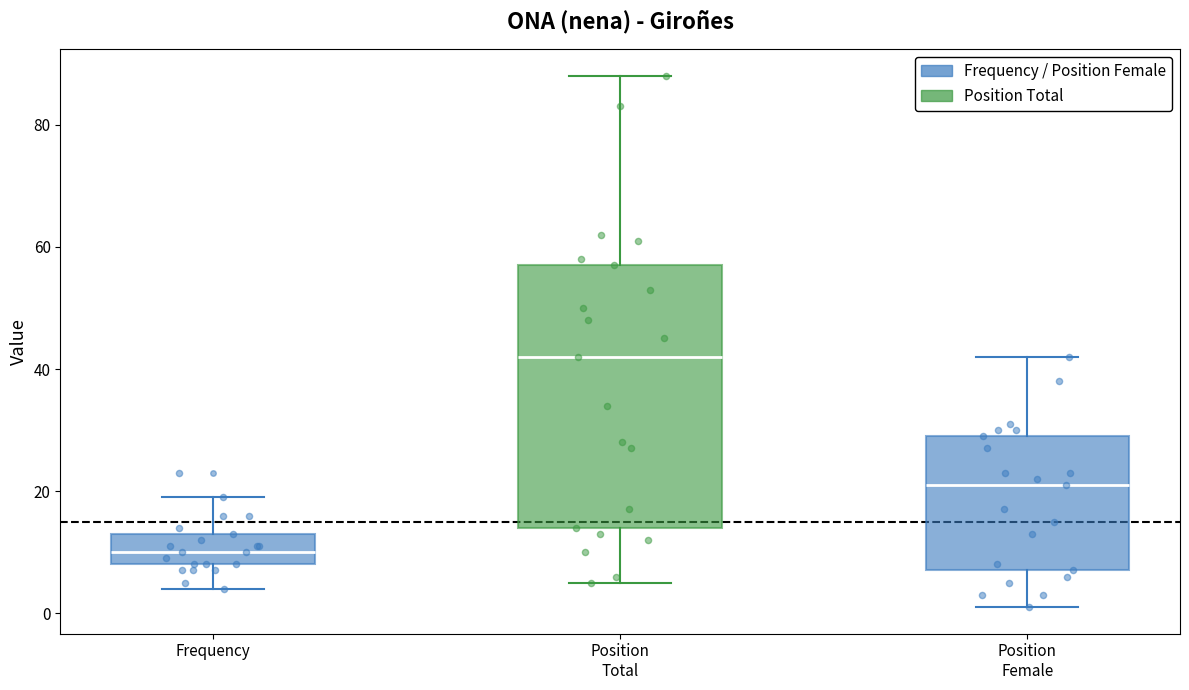

Where does the lower whisker of the box for Frequency end on the y-axis? The values are not printed on the chart, so give them approximately, as read against the axis.

4